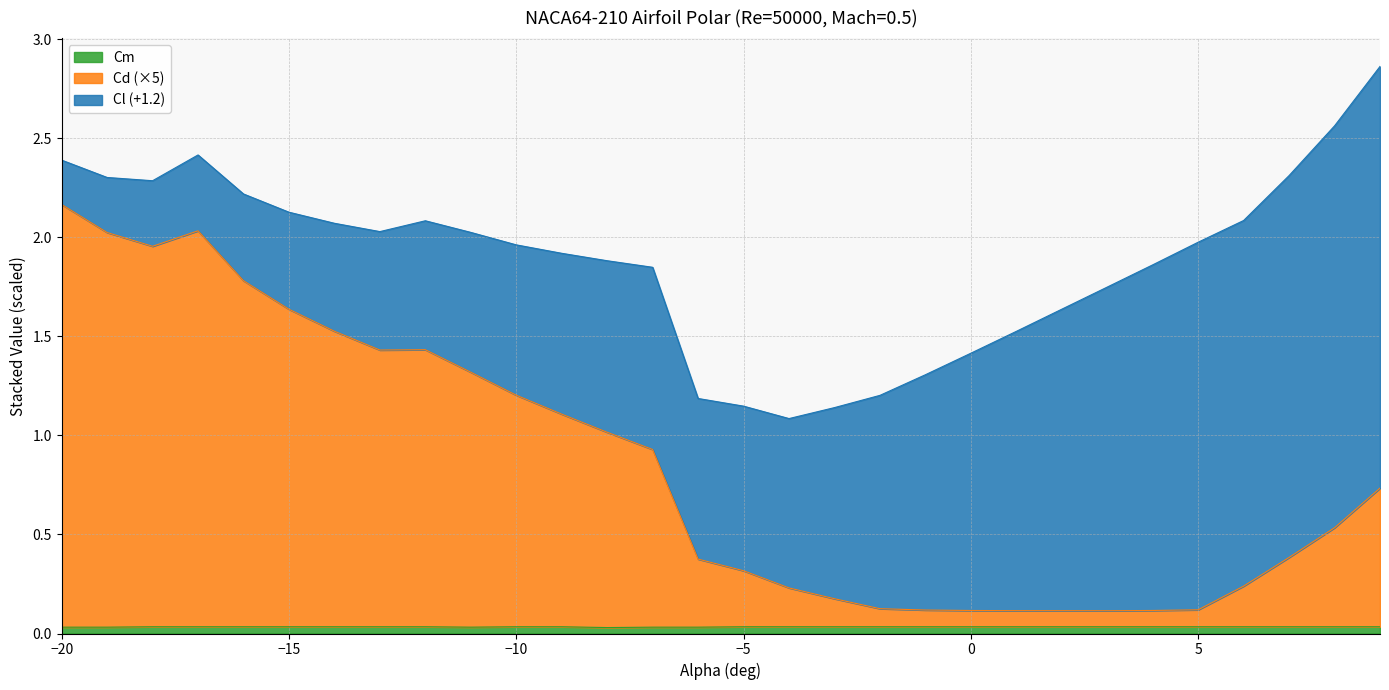

At which category does Cm reach its first local valley?

-11